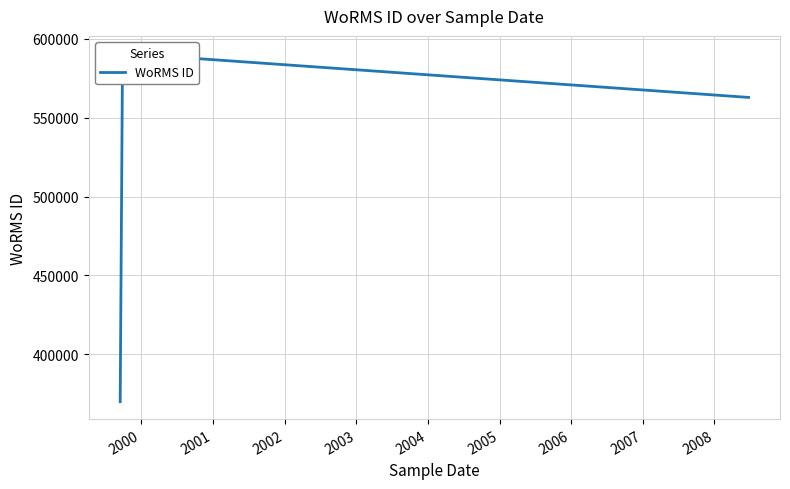

What is the sum of all values?

1523535